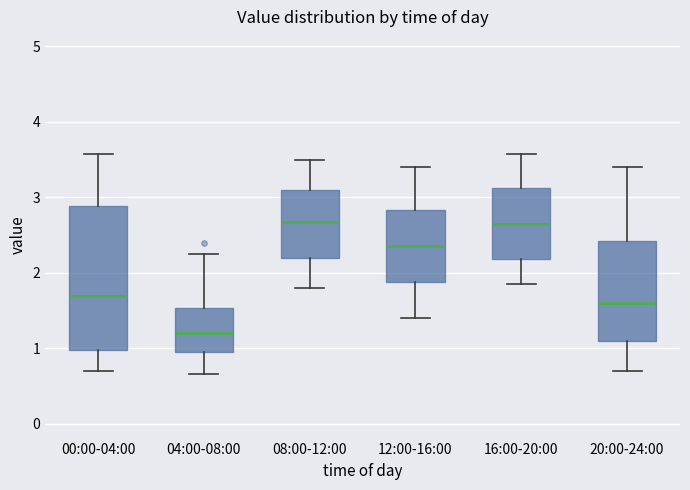

Comparing the boxes themselves (not the whiskers), which one is the tallest?

00:00-04:00